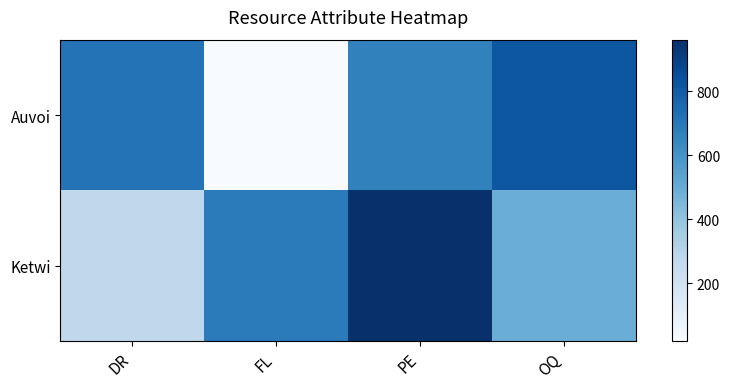

Rank the series by their average value, from lowest to highest.

Auvoi, Ketwi